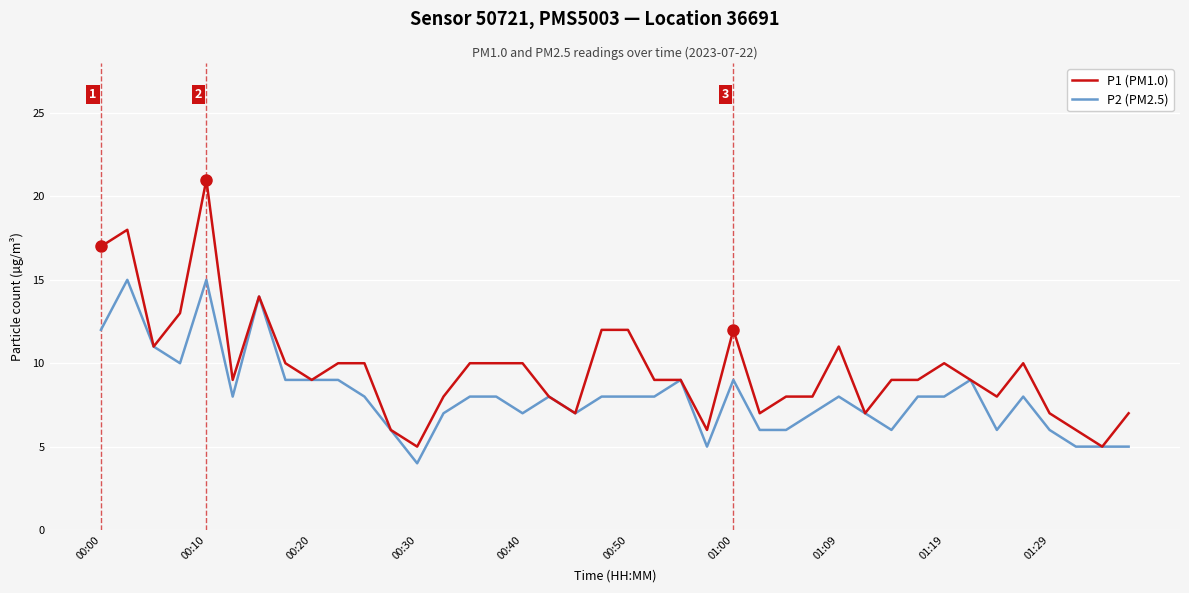

Which series has the largest range (max minus min)?

P1 (PM1.0)